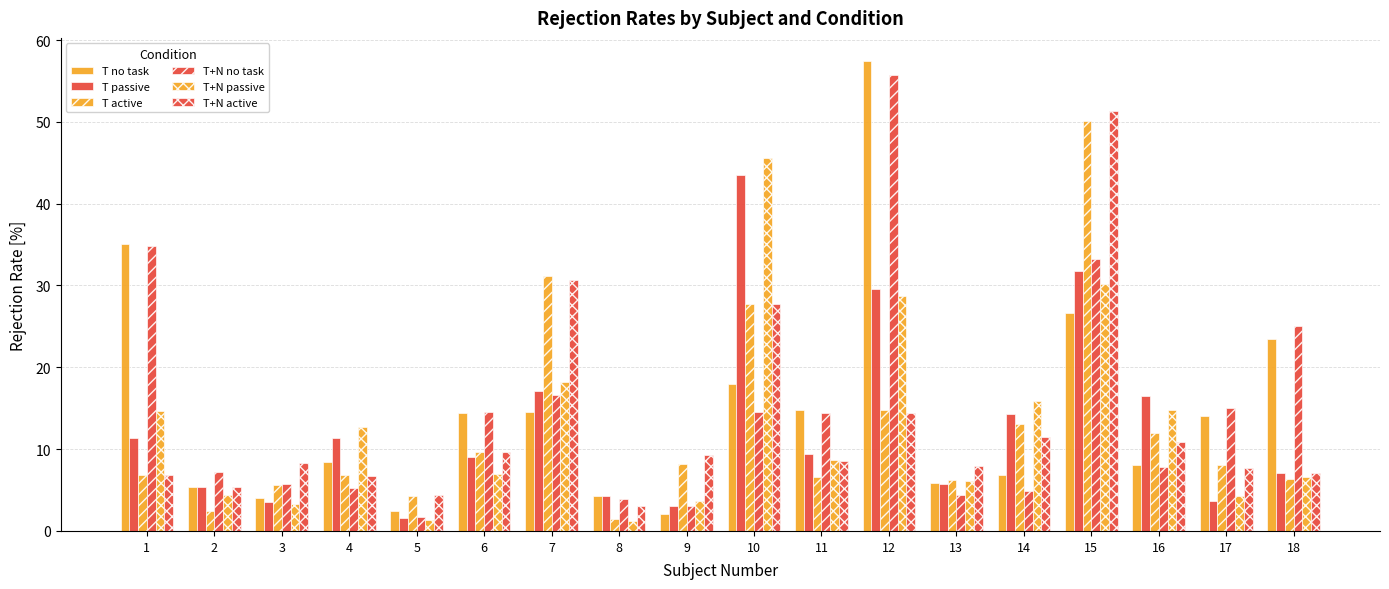

True or false: T no task has a value of 8.1 at 16.

True